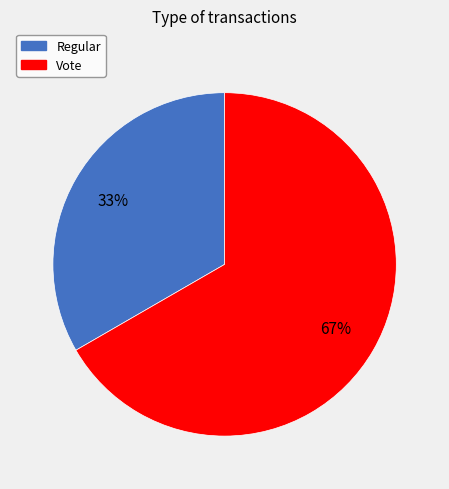

To the nearest percent, what portion does Vote represent?

67%